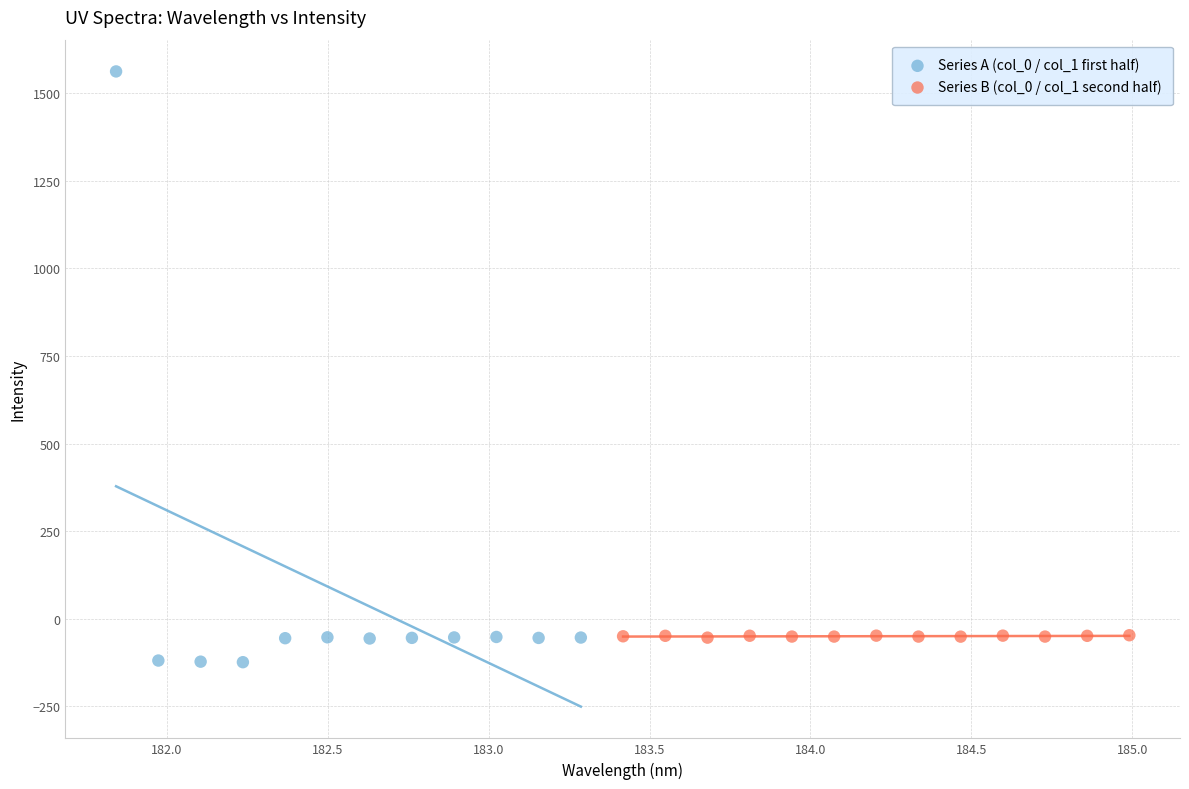

Which series contains the highest Y value?

Series A (col_0 / col_1 first half)